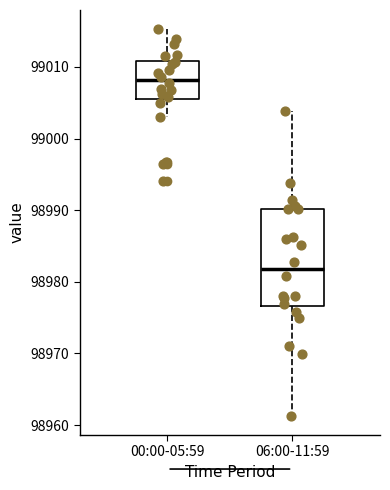

Reading left to right, read every box against the y-axis: the position of its median line, the range the box covers, and the ends of its whiskers. The values are not printed on the chart, so give them approximately, as read against the axis.

00:00-05:59: median 99008, box 99006 to 99011, whiskers 99003 to 99015
06:00-11:59: median 98982, box 98977 to 98990, whiskers 98961 to 99004